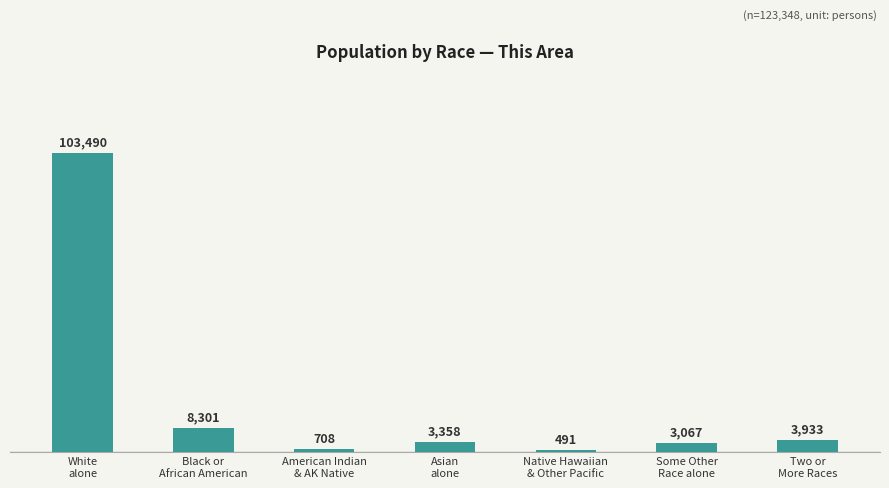

What is the label of the 6th bar from the left?

Some Other
Race alone